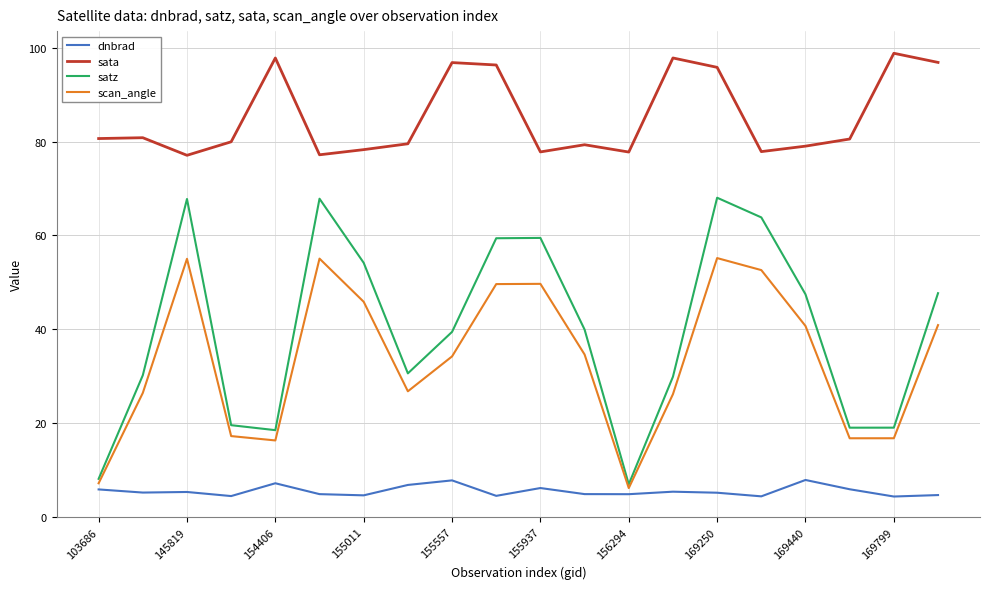

Which series has the largest range (max minus min)?

satz